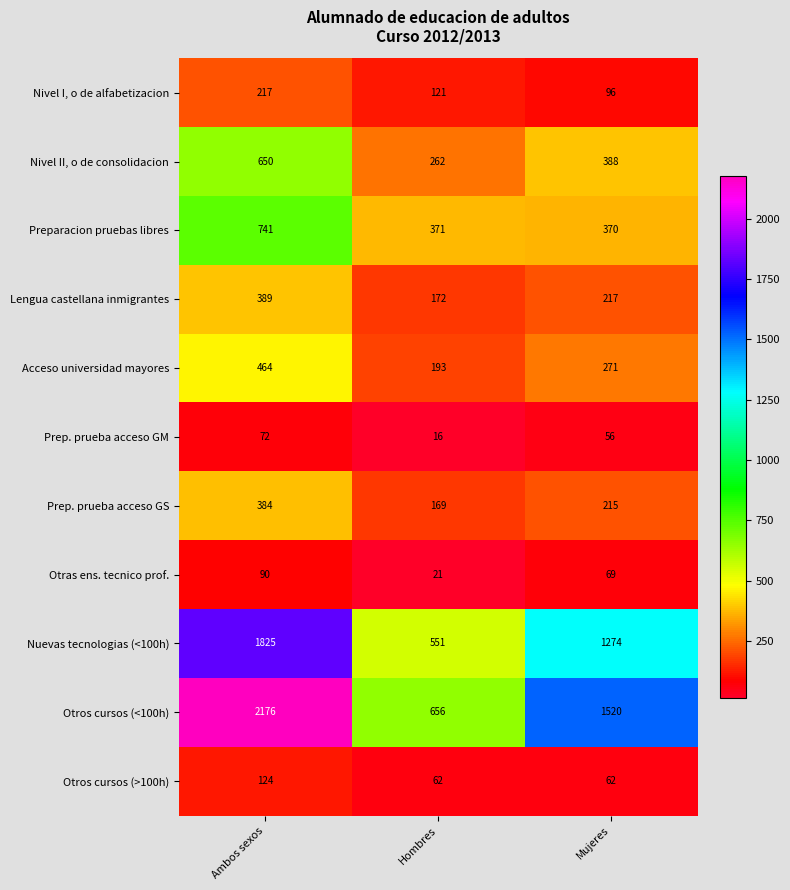

Which label corresponds to the largest value in the chart?

Ambos sexos